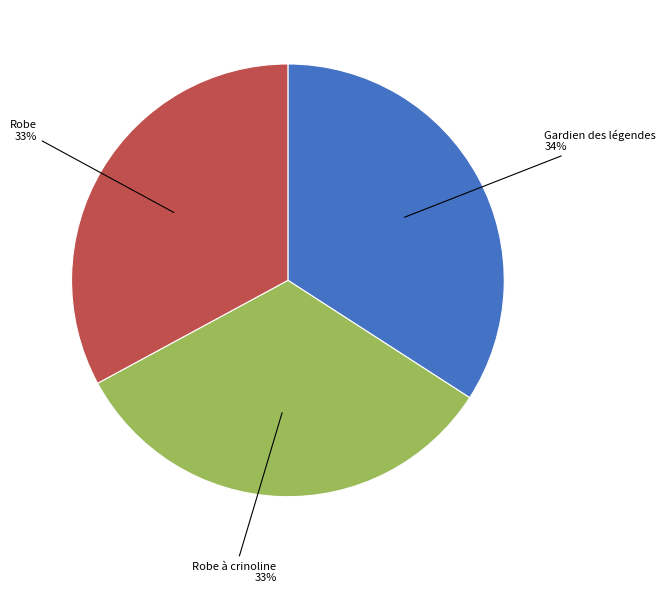

What is the largest slice in the pie chart?

Gardien des légendes